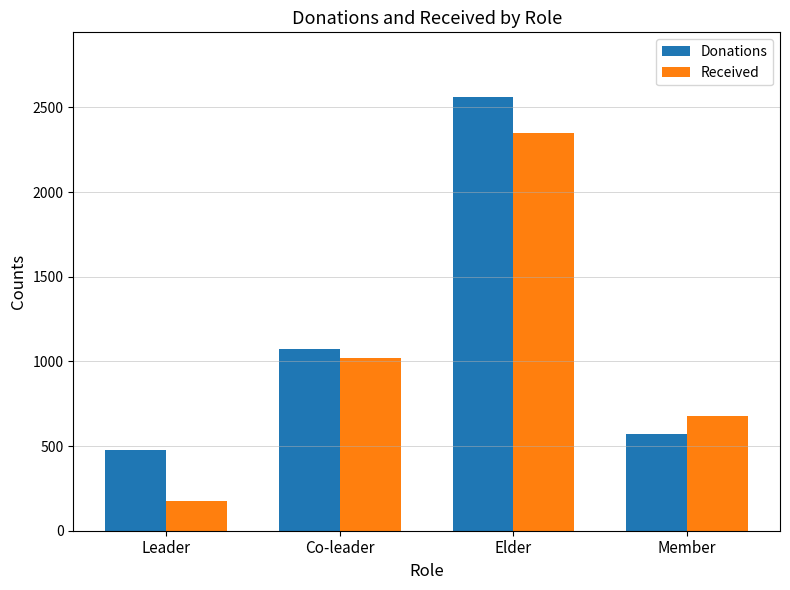

Rank the series by their average value, from lowest to highest.

Received, Donations